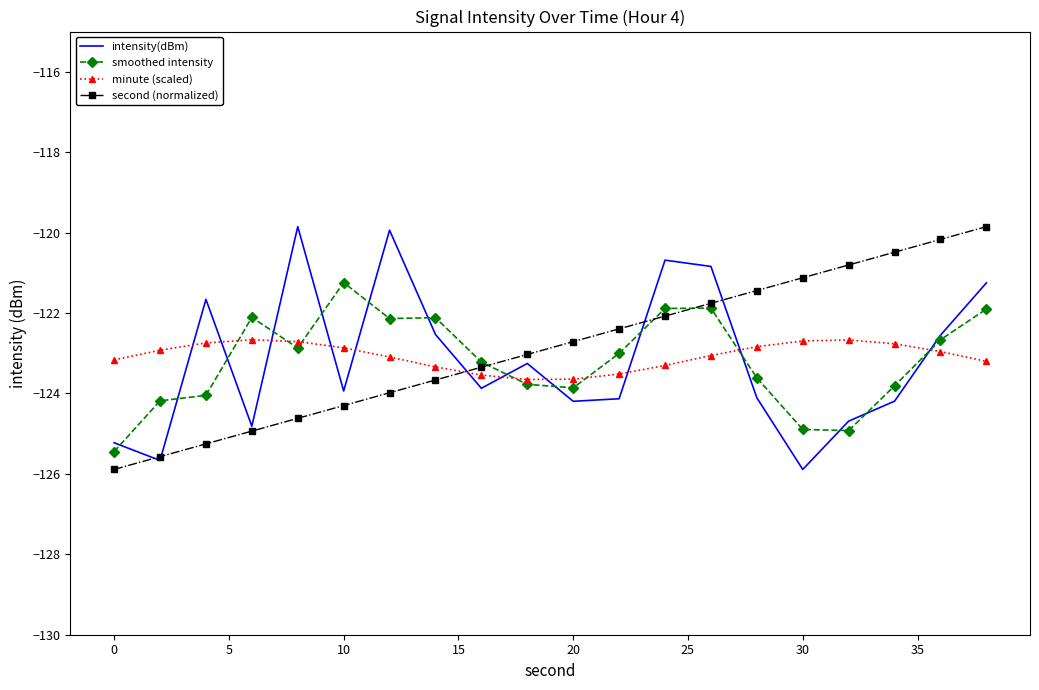

What is the difference between the maximum and minimum values in the intensity(dBm) series?

6.0